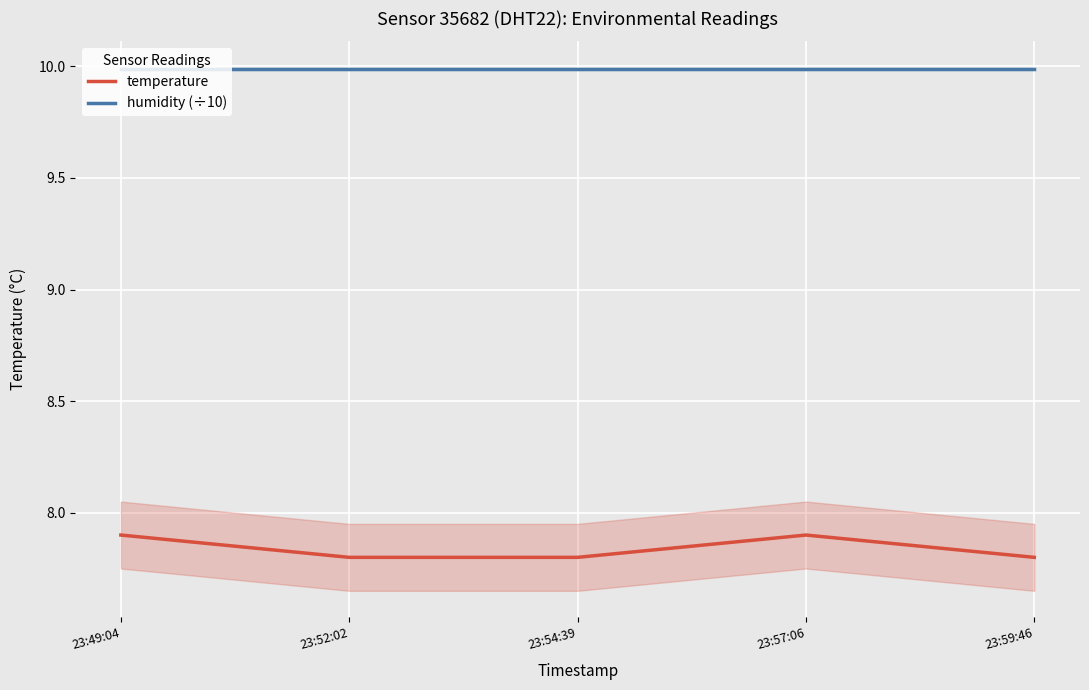

Reading left to right, extract all data points from this chart.

temperature: 7.9	7.8	7.8	7.9	7.8
humidity (÷10): 10.0	10.0	10.0	10.0	10.0